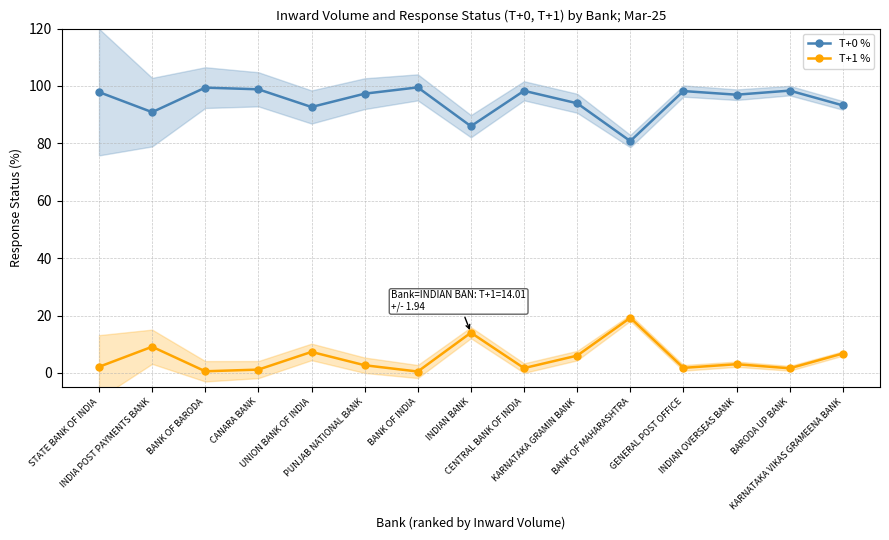

Rank the series at GENERAL POST OFFICE from lowest to highest value.

T+1 %, T+0 %